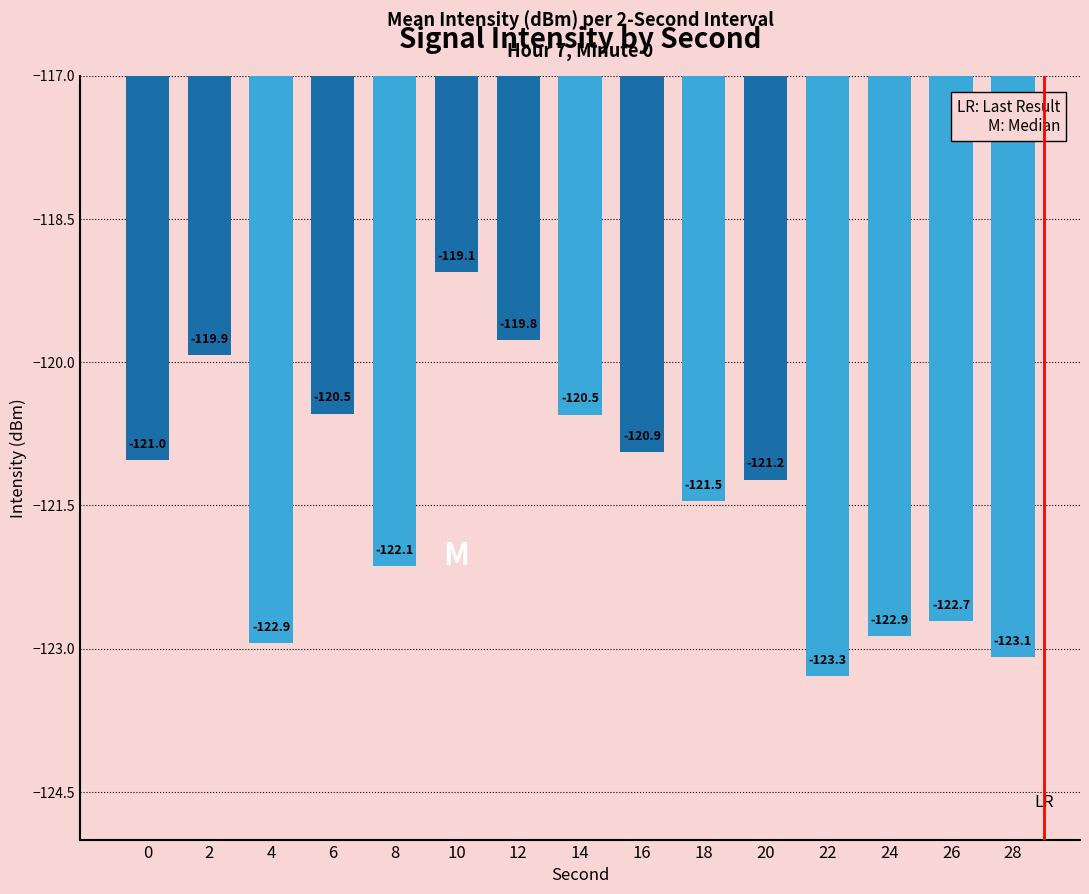

Which label corresponds to the largest value in the chart?

10